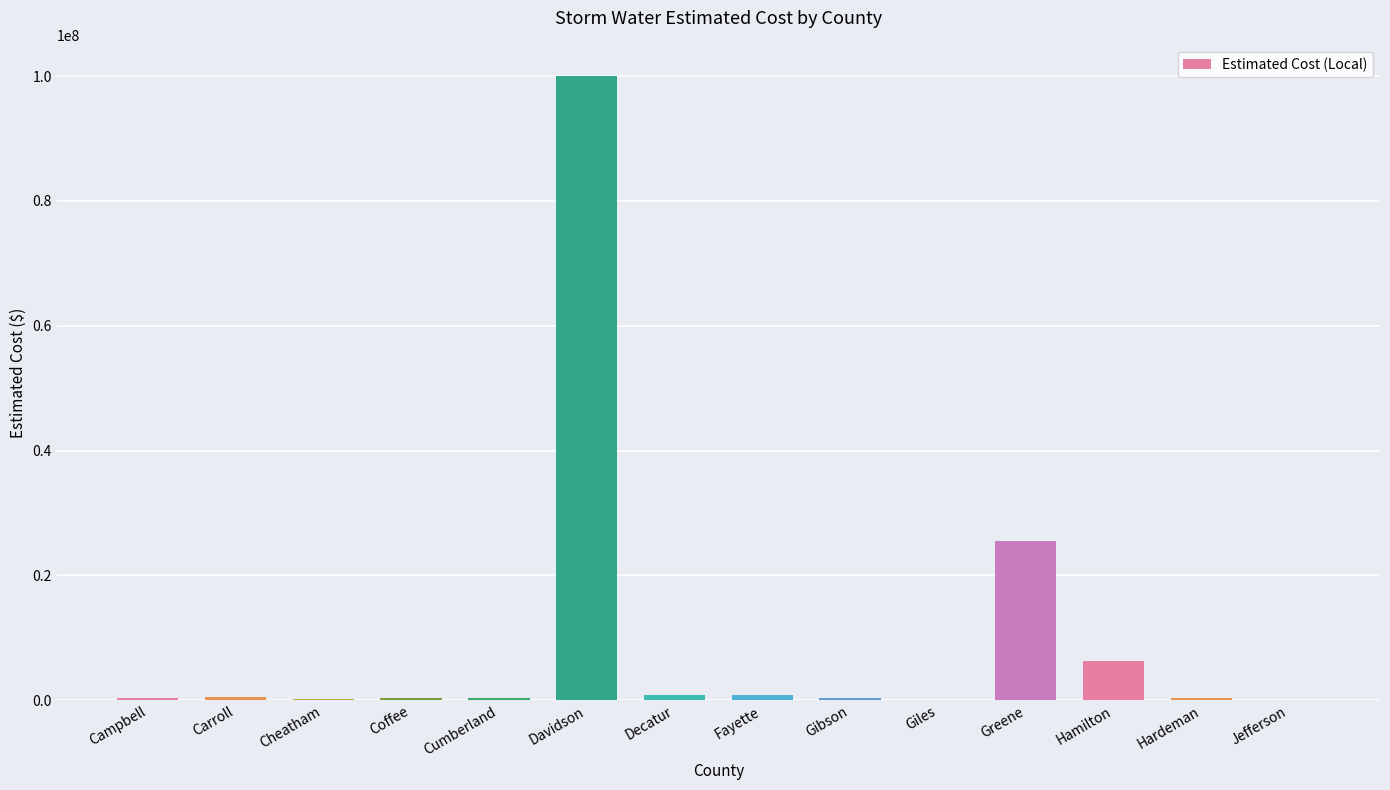

Between Greene and Hardeman, which is larger?

Greene